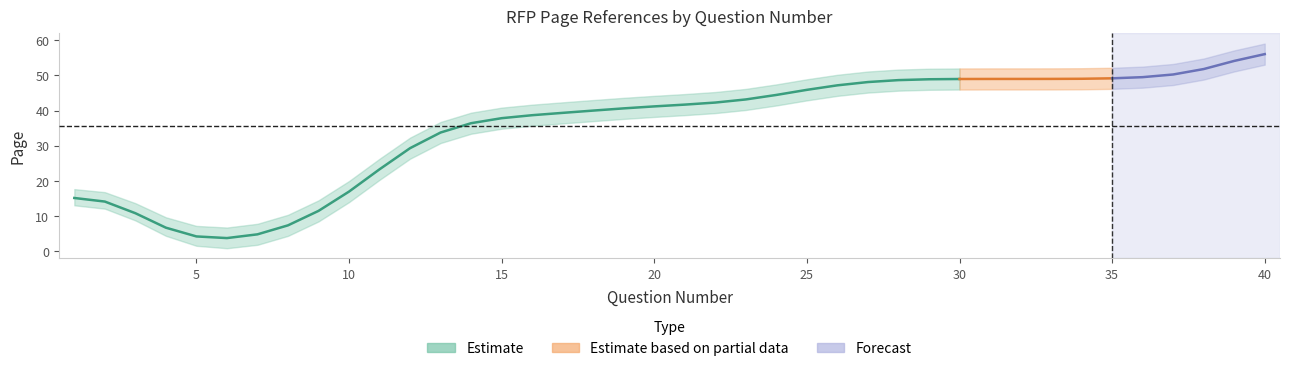

What is the value of the Estimate_lower point at the 20th from the left?

38